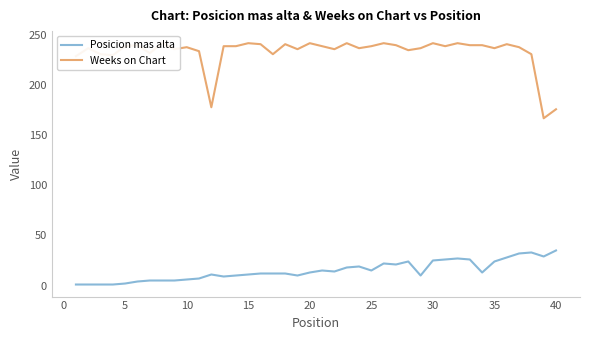

How many values in the Posicion mas alta series exceed 13?

18